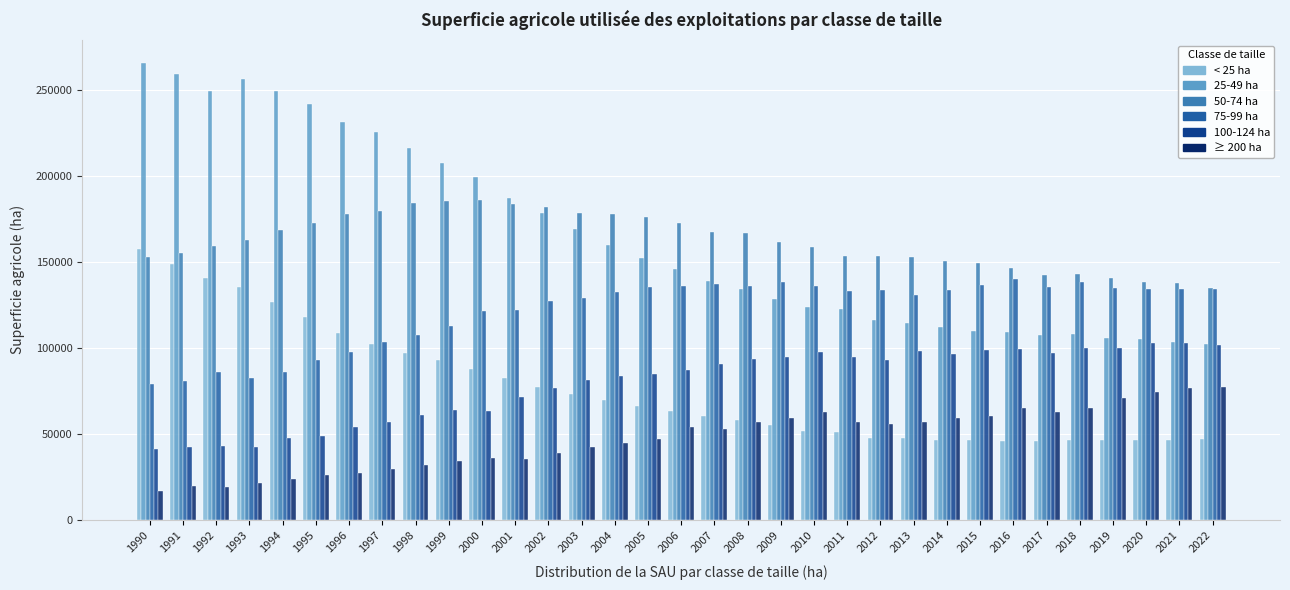

What is the smallest value displayed?

16620